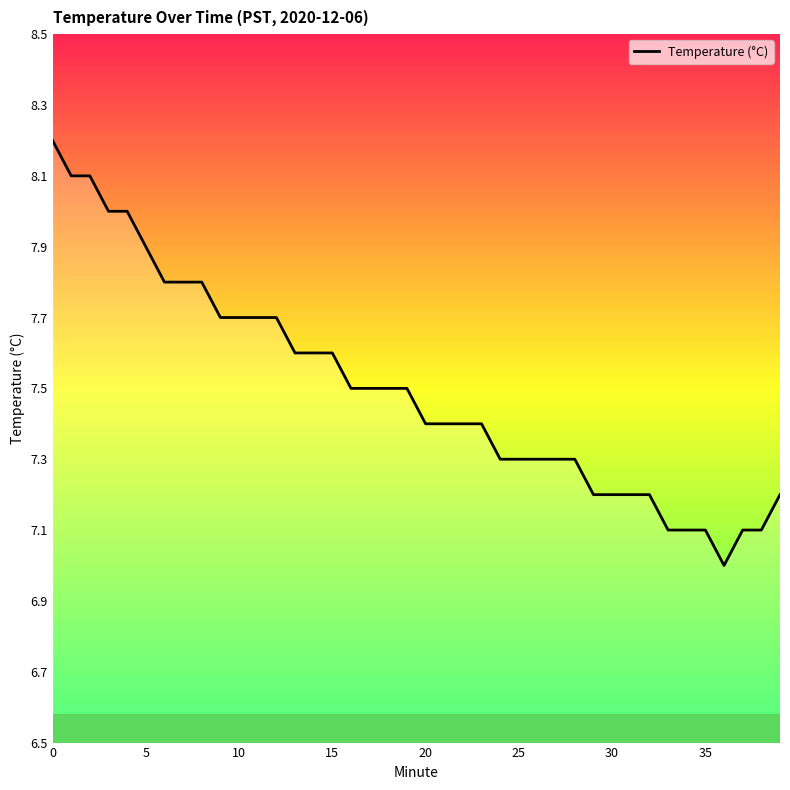

Where is the first local minimum?

36